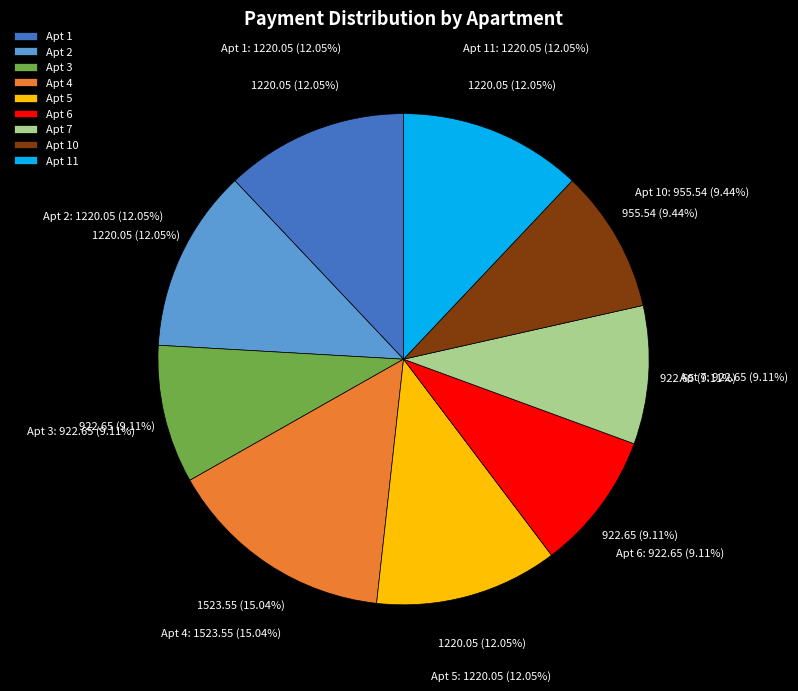

What percentage is the 4 slice, to the nearest percent?

15%